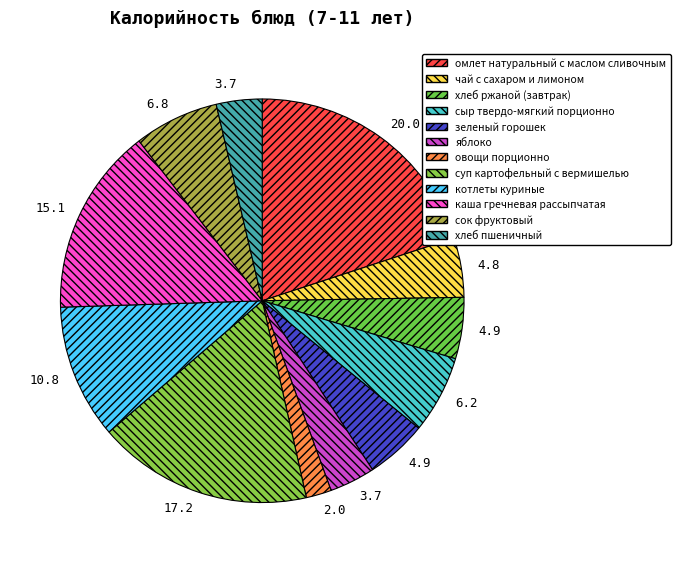

To the nearest percent, what is the difference between the largest and smallest slice percentages?

18%